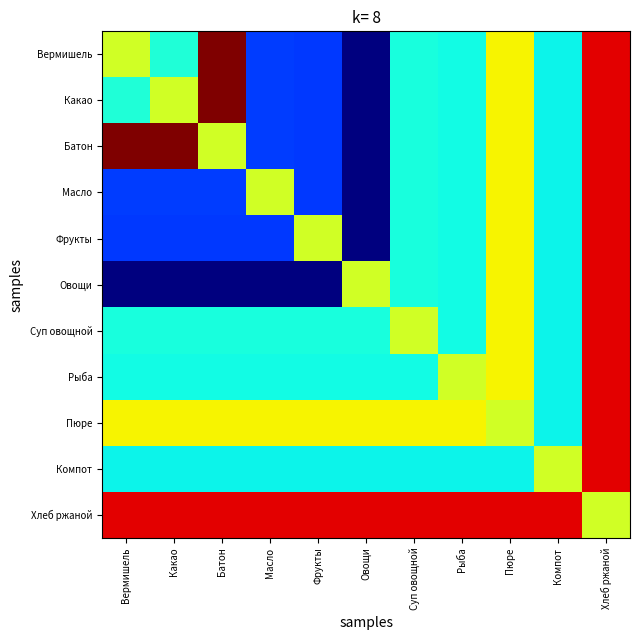

What is the maximum value shown in the chart?

296.0